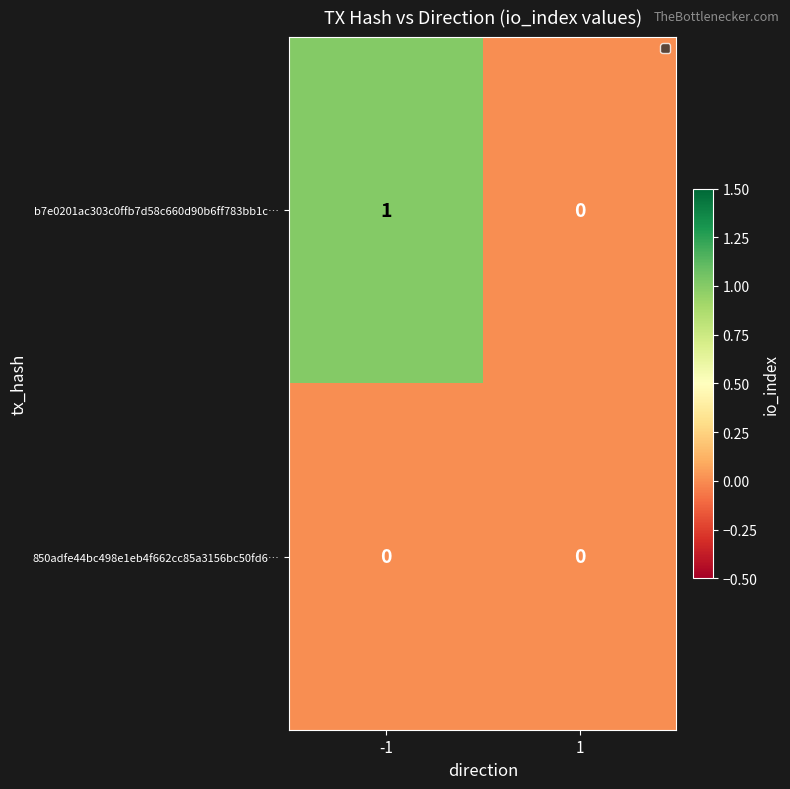

List the series in order of their peak value, lowest first.

850adfe44bc498e1eb4f662cc85a3156bc50fd6…, b7e0201ac303c0ffb7d58c660d90b6ff783bb1c…